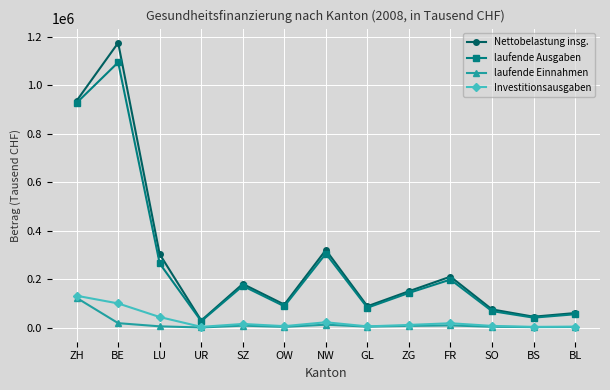

Which series changed the most between NW and FR?

Nettobelastung insg.